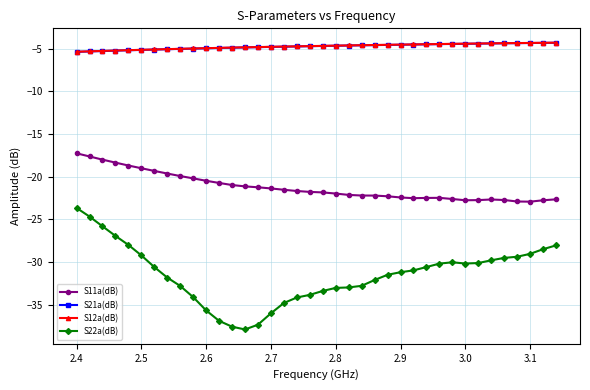

What is the value of the S21a(dB) point at the 9th from the left?

-5.0